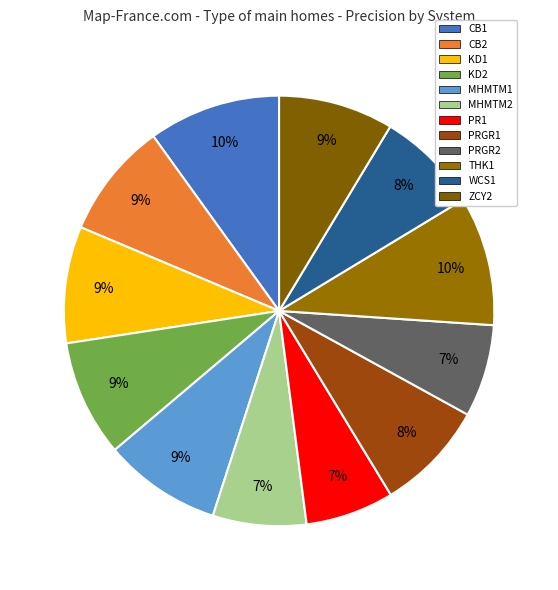

How many slices are in this pie chart?

12